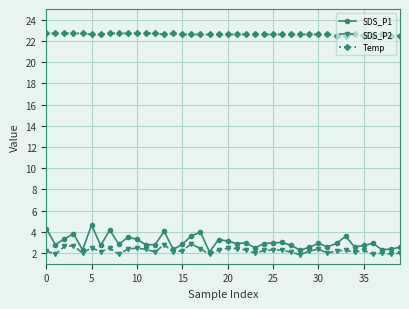

How many Temp values are between 22 and 23?

40